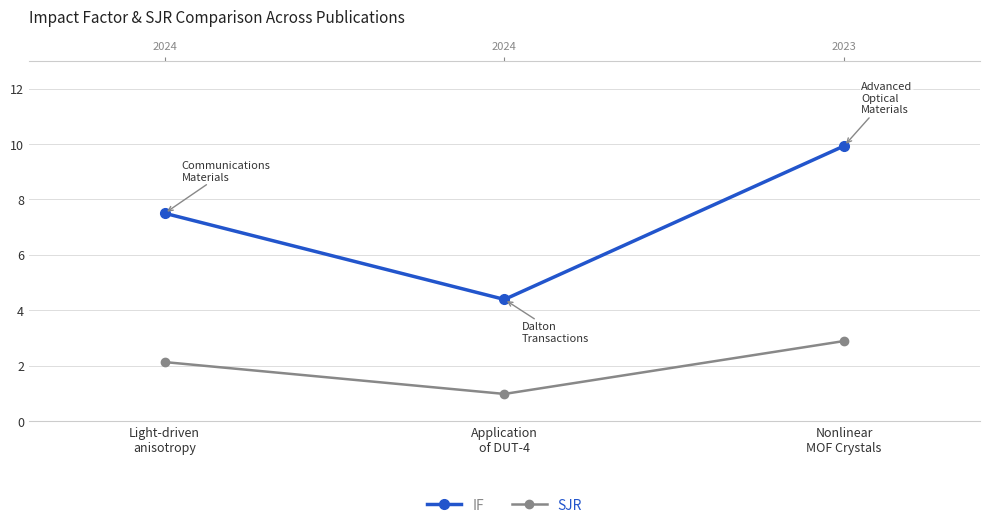

What are all the series names shown in the legend?

IF, SJR